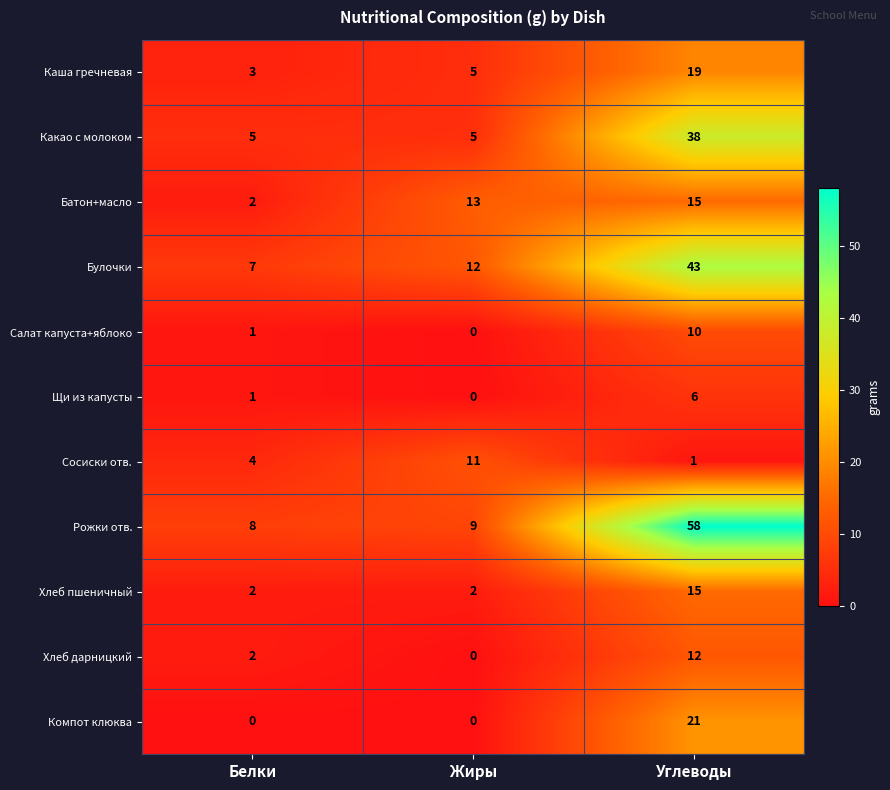

How many data points does each series have?

3